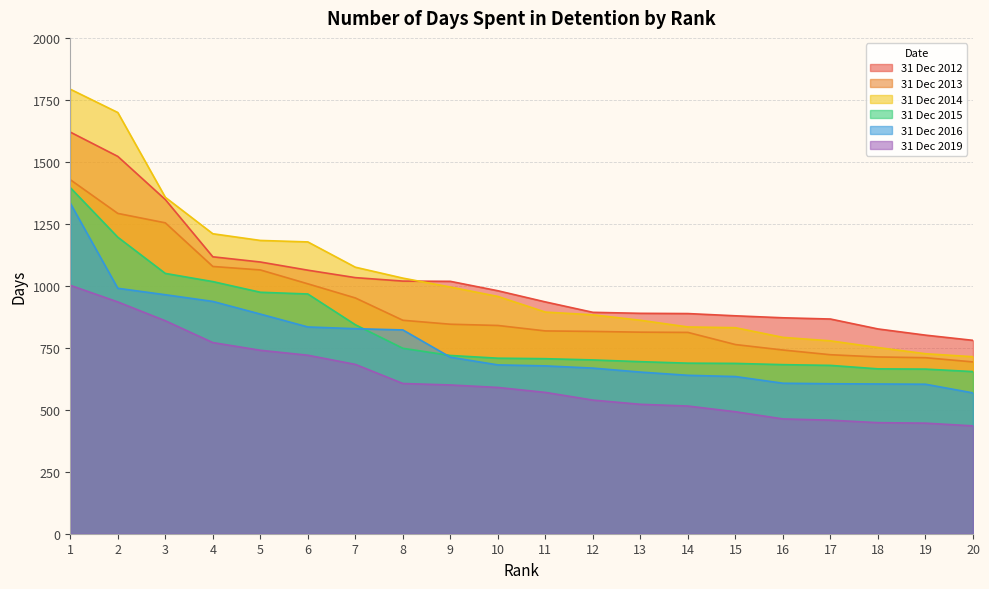

What is the value of the 31 Dec 2014 point at the 11th from the left?

894